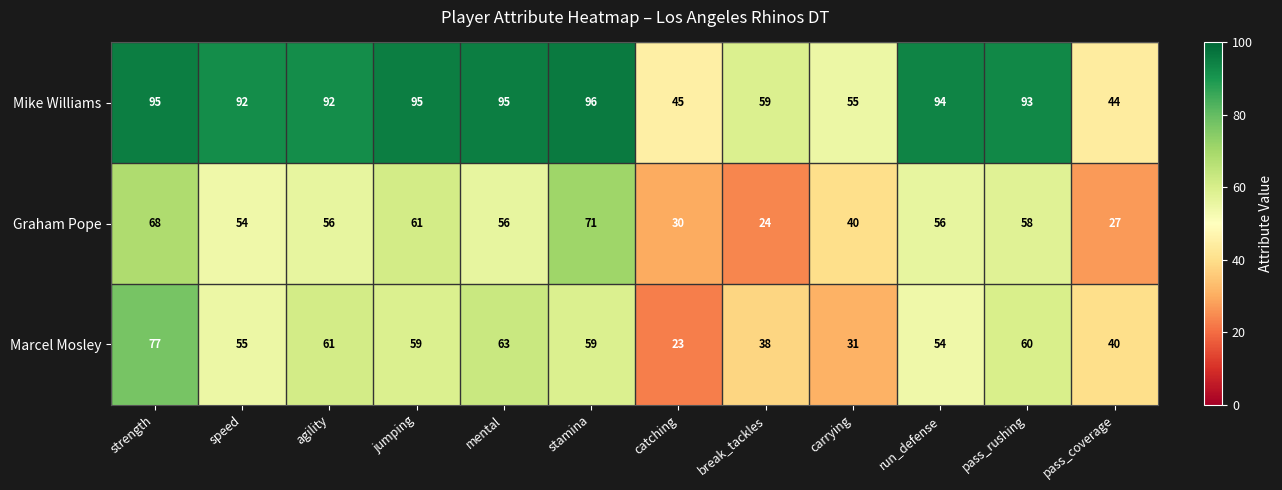

What is the difference between the maximum and second lowest values in the Graham Pope series?

44